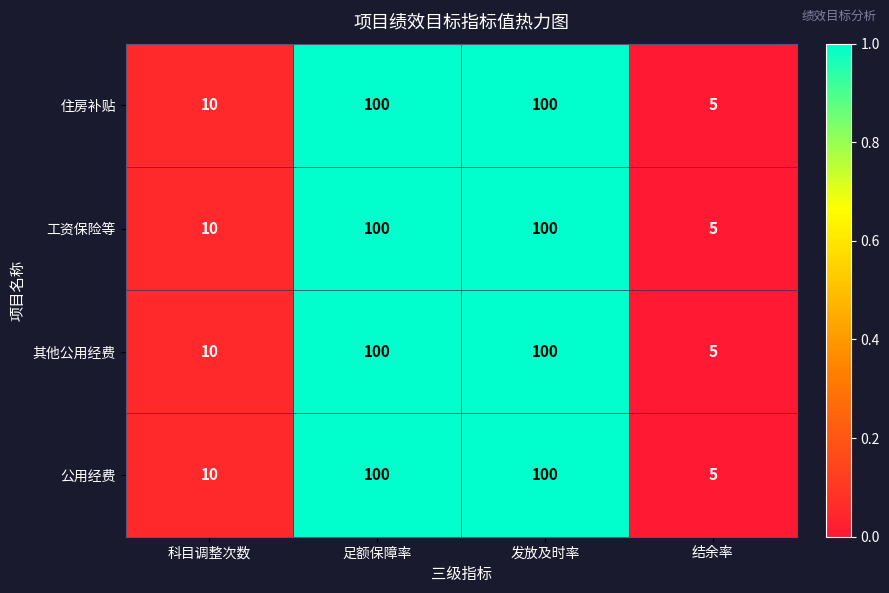

What is the difference between the second highest and second lowest values in the 工资保险等 series?

90